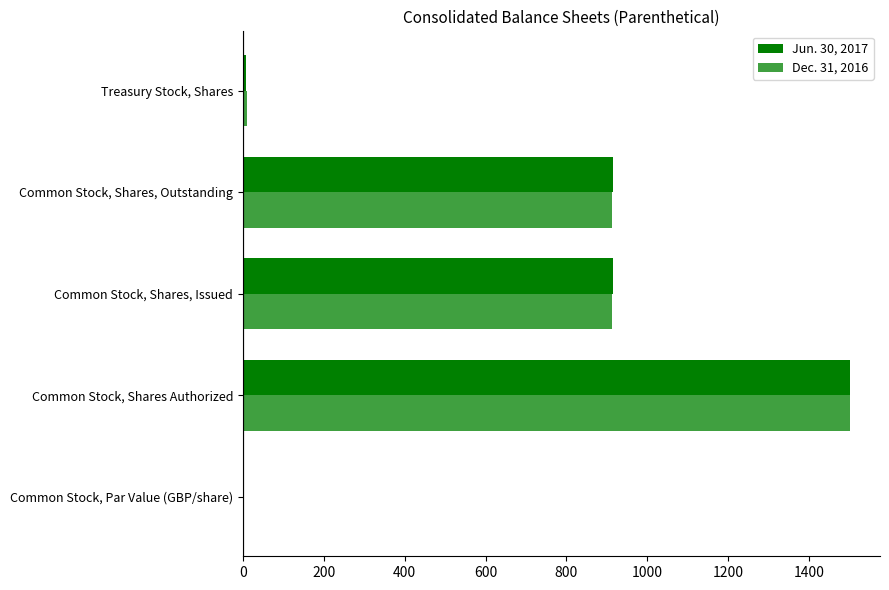

What is the lowest value of the Dec. 31, 2016 series?

0.1